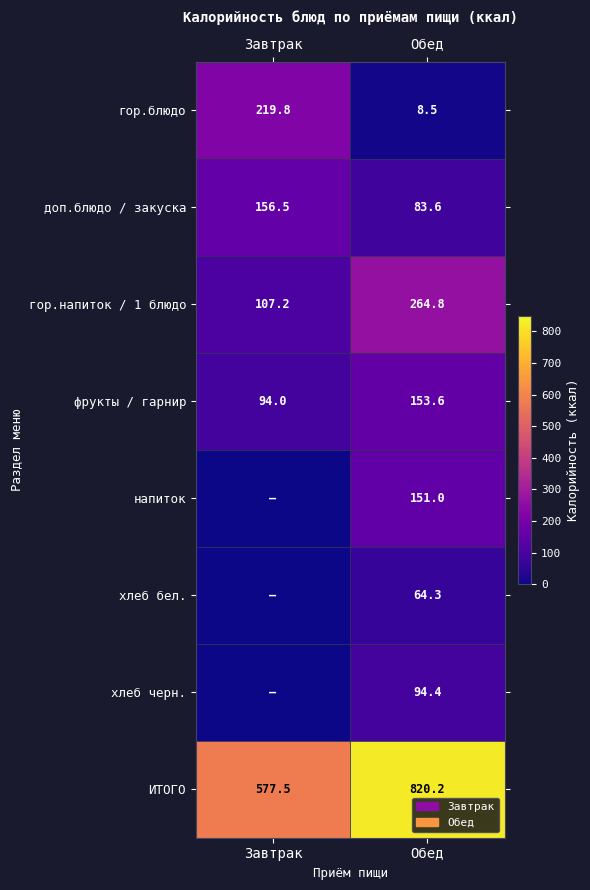

How many data points does each series have?

2